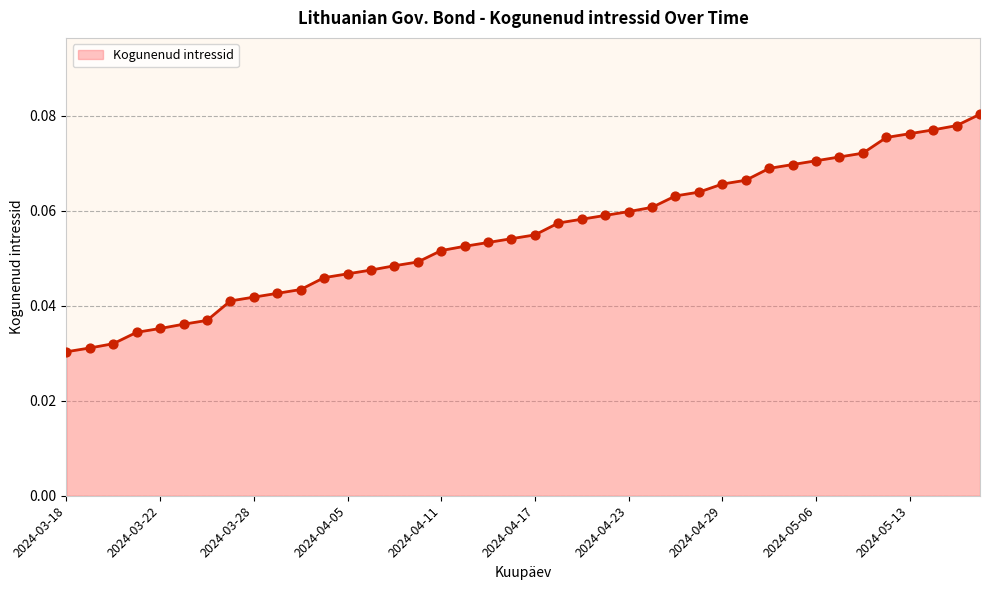

How many lines are shown in the chart?

1